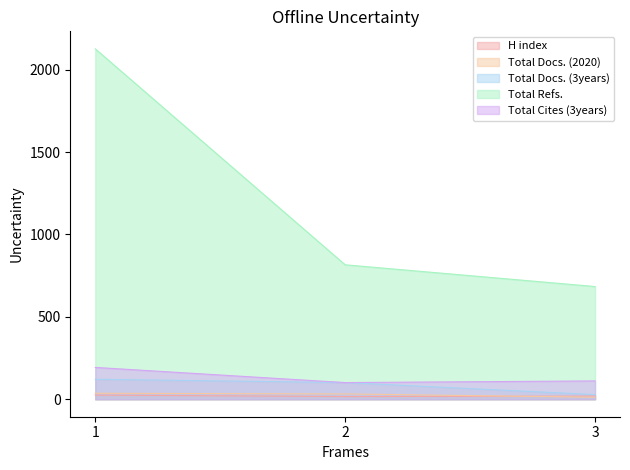

The Total Cites (3years) series shows 140 at 2. True or false?

False